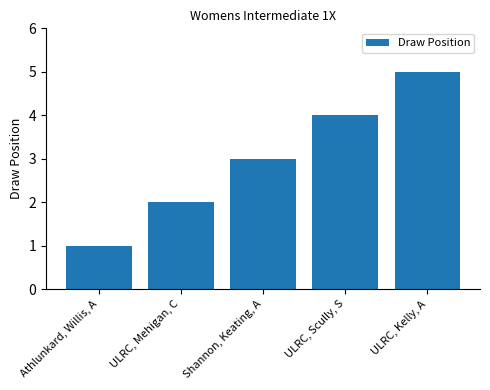

What is the label of the 5th bar from the right?

Athlunkard, Willis, A